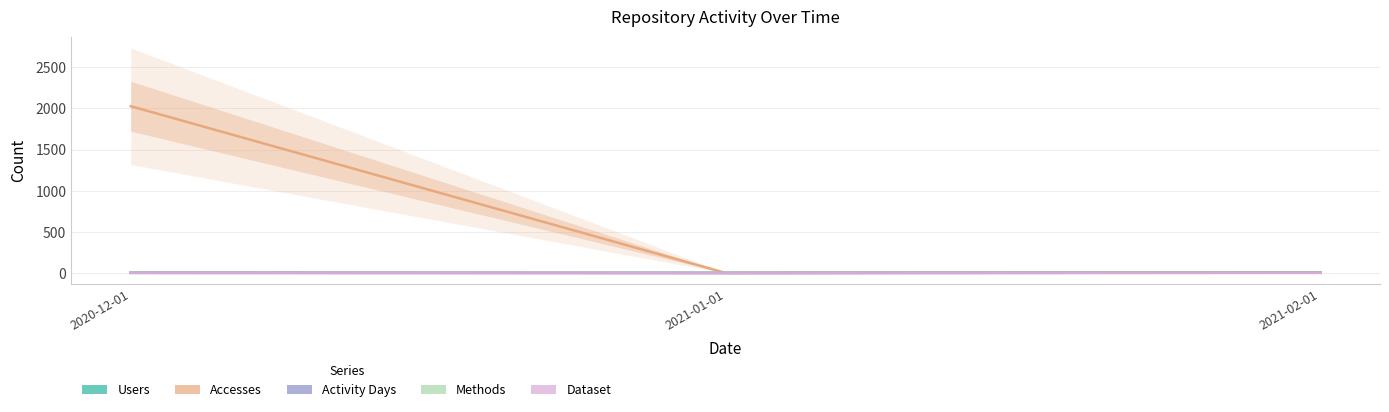

Which label corresponds to the largest value in the chart?

2020-12-01